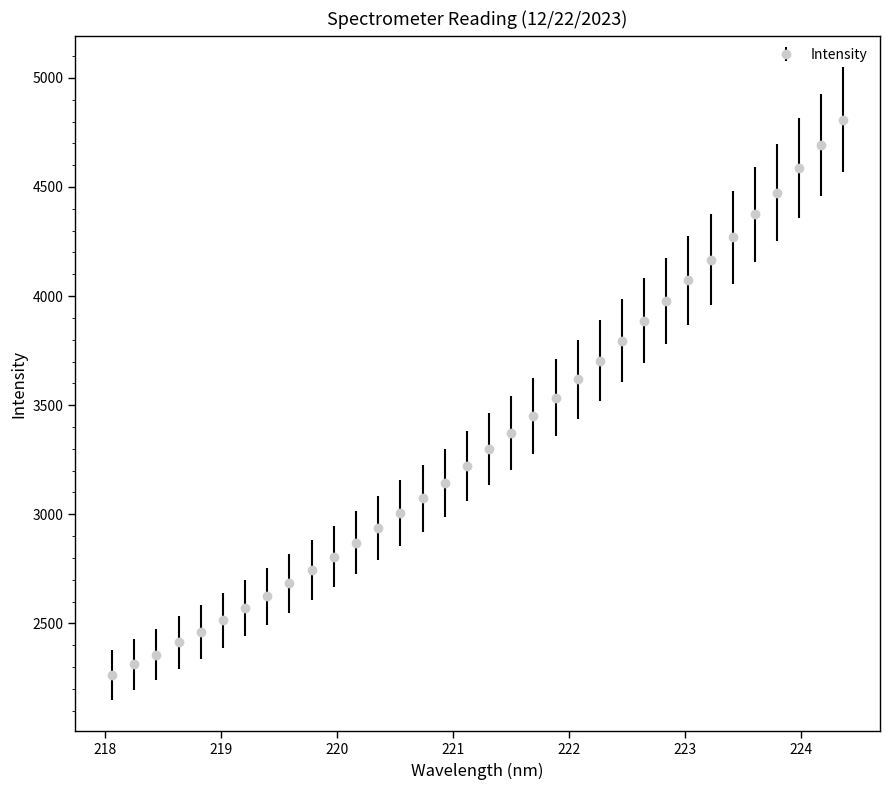

What is the difference between the maximum and minimum values?

2545.1